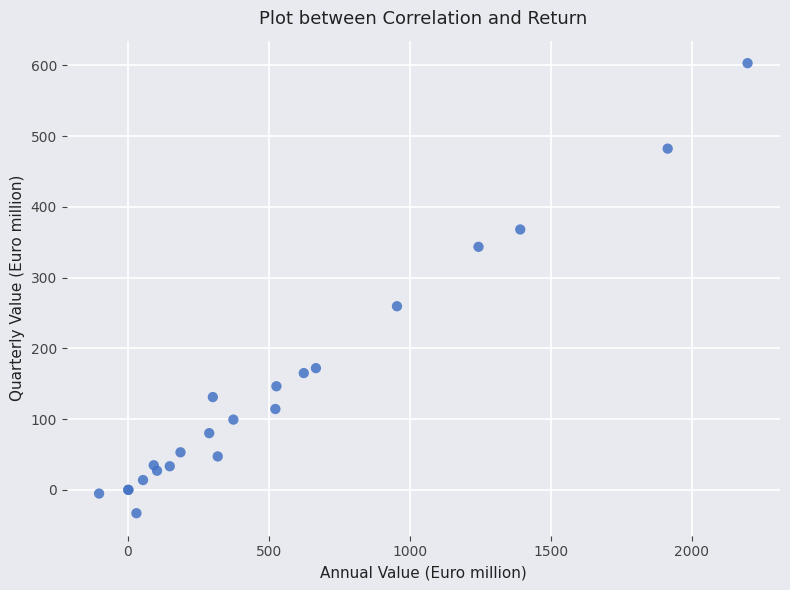

What Y value in the scatter plot is closest to 285?

259.6